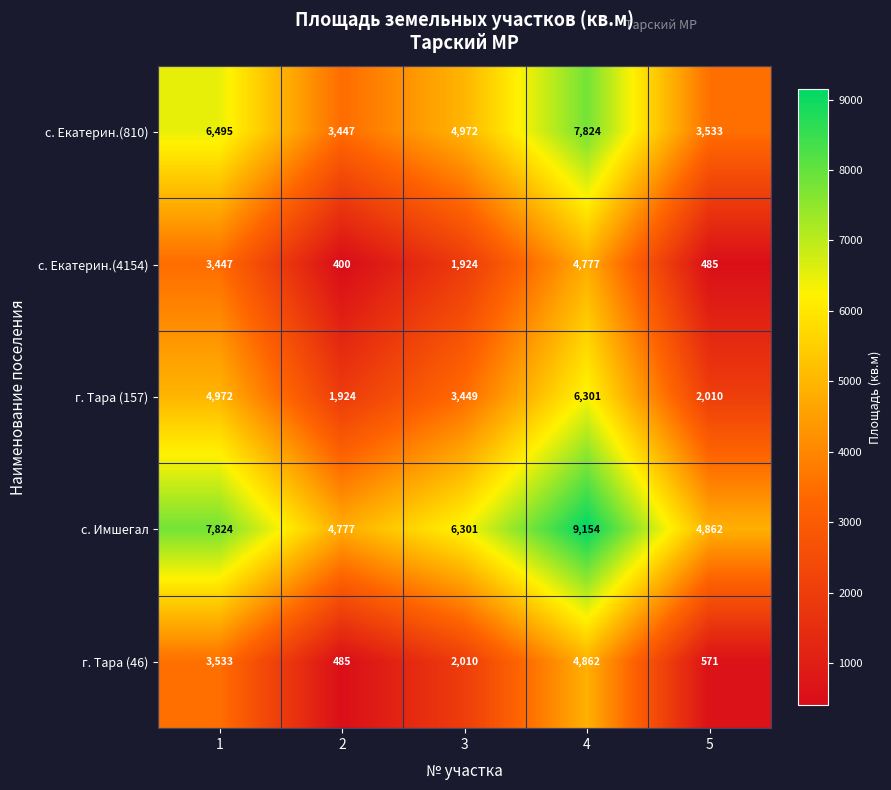

Rank the series by their maximum value, from lowest to highest.

с. Екатерин.(4154), г. Тара (46), г. Тара (157), с. Екатерин.(810), с. Имшегал